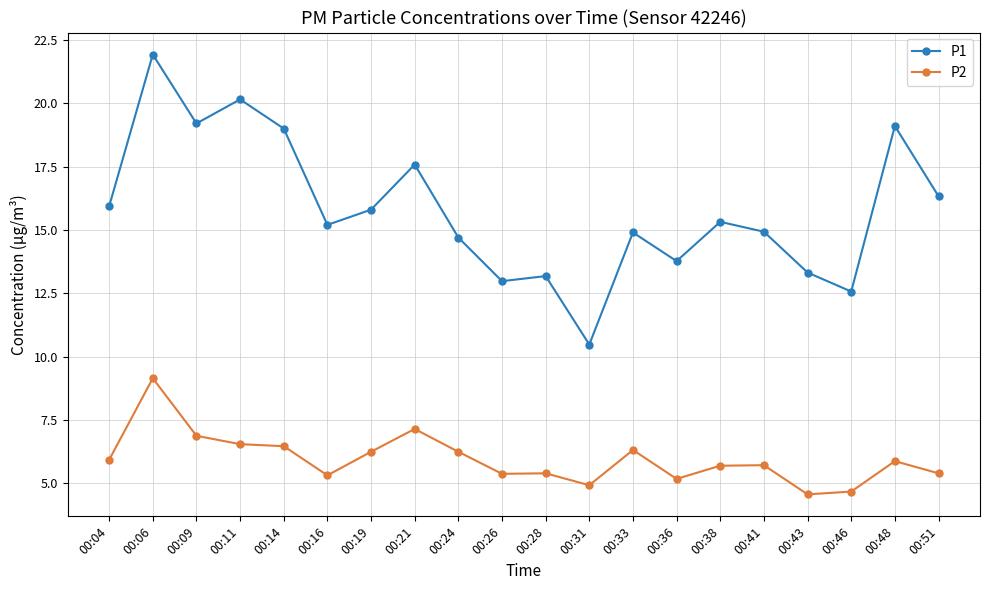

Which category has the lowest value in the P1 series?

00:31